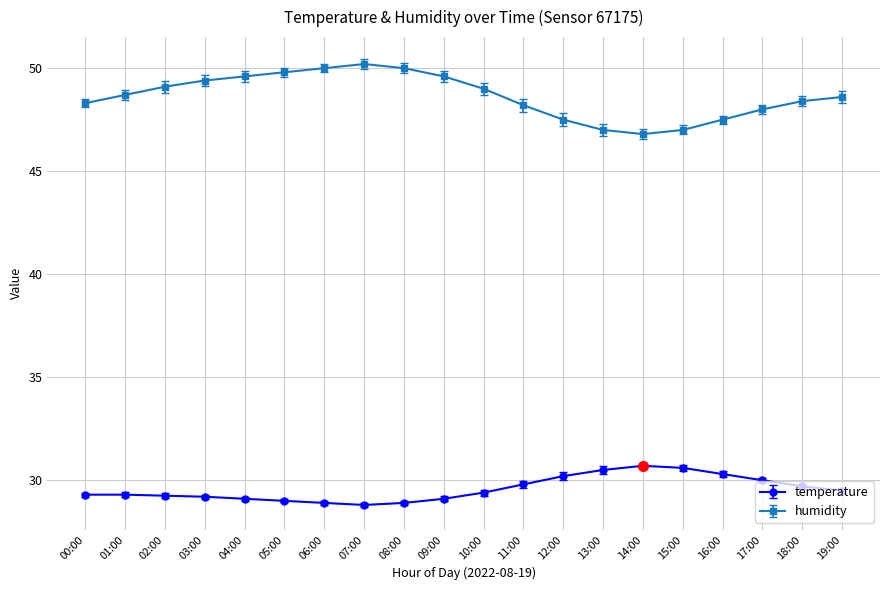

What is the total value across all series at 00:00?

77.6